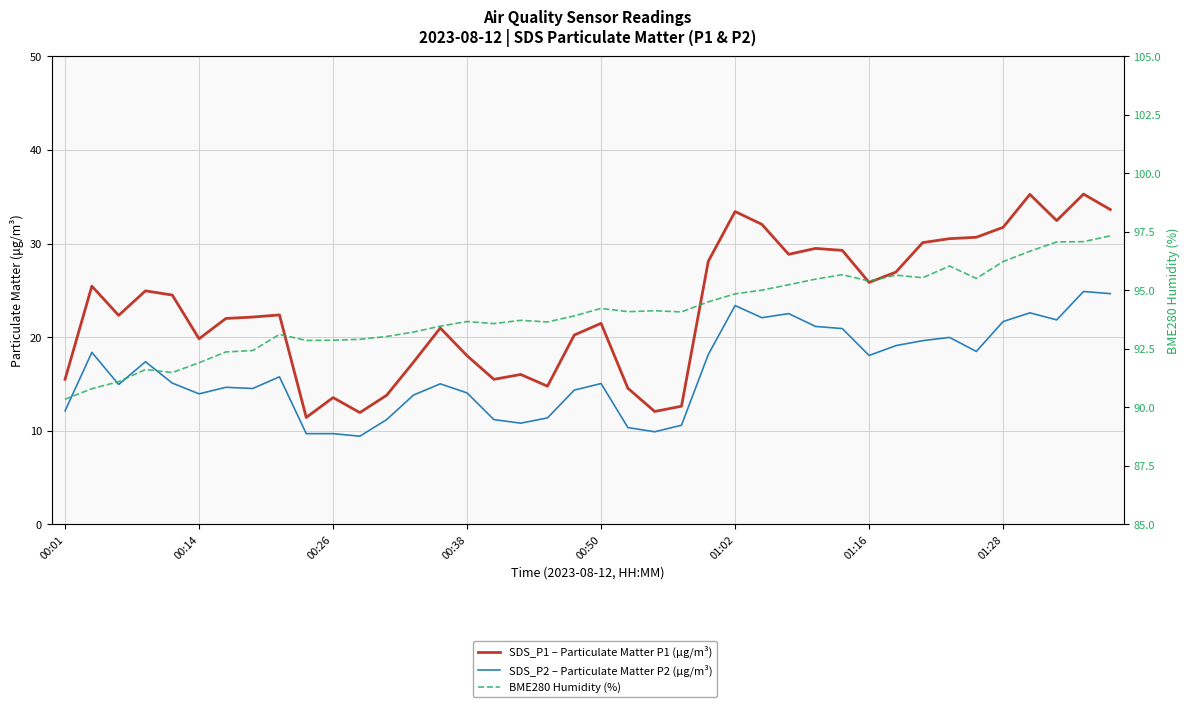

Count the number of categories in the chart.

40